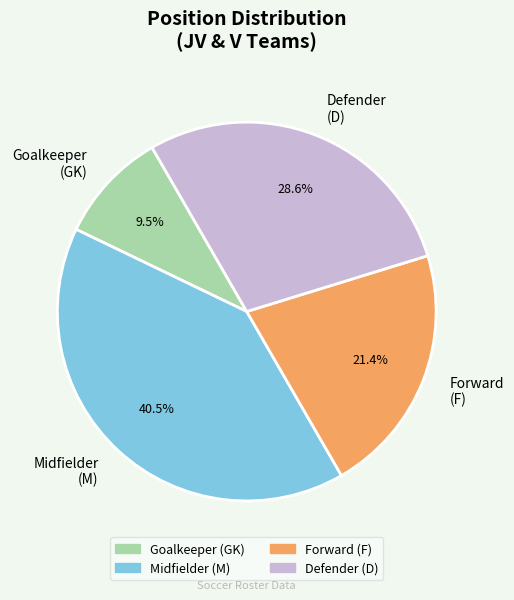

What percentage is NOT represented by Goalkeeper (GK)?

90.5%